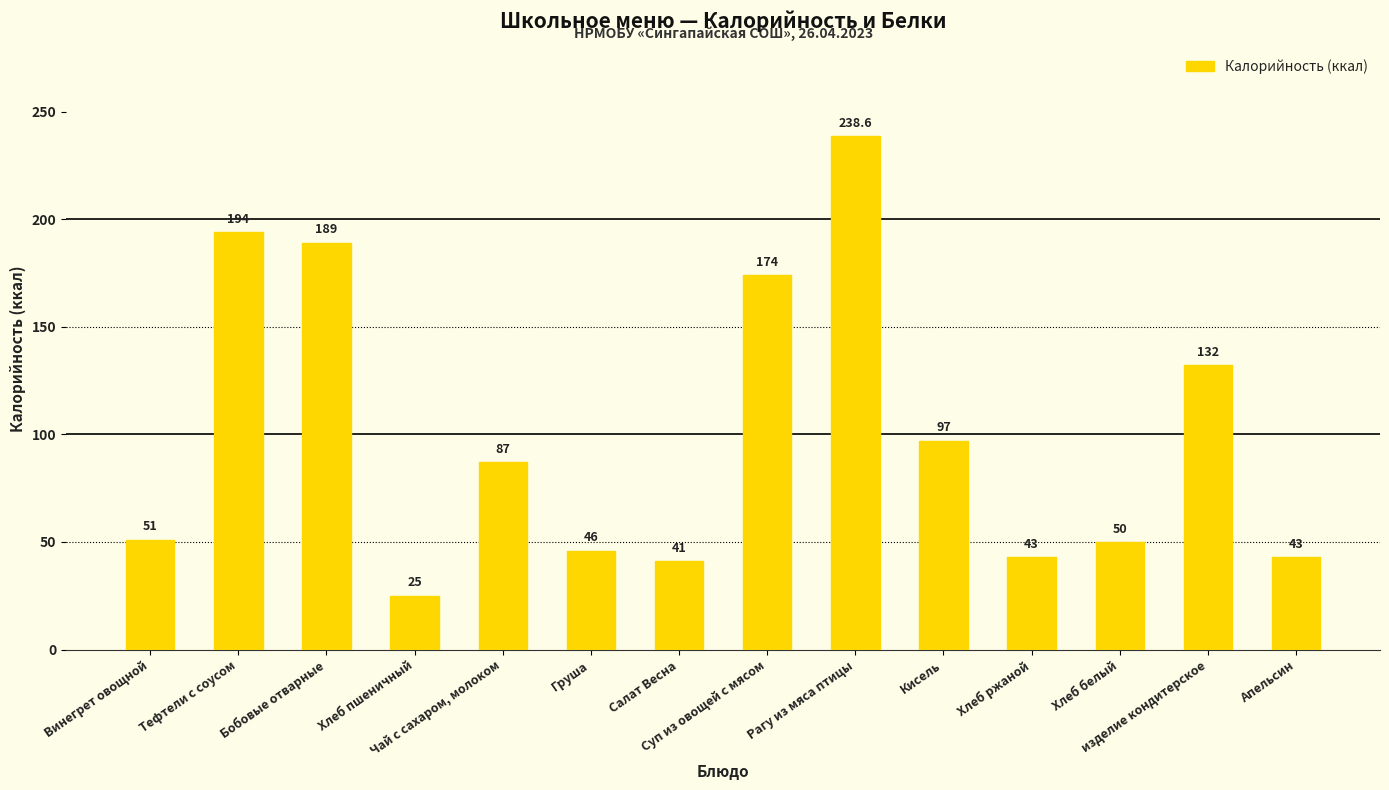

What is the sum of all values?

1410.6